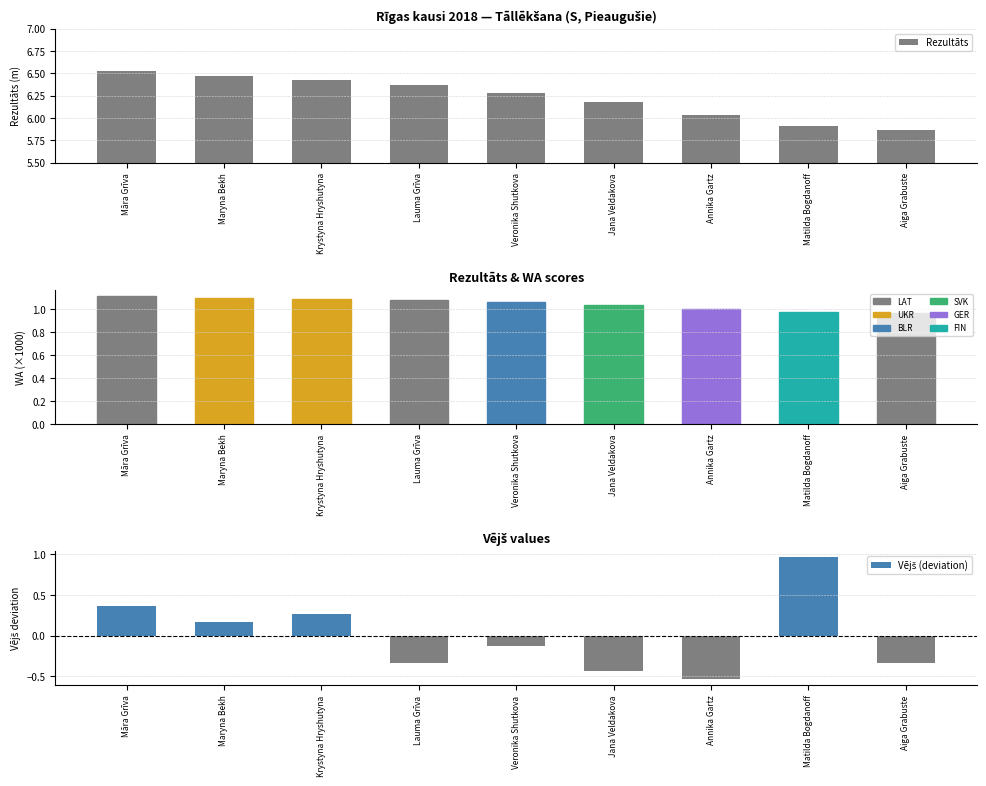

At which label does Rezultāts first exceed 6?

Māra Grīva